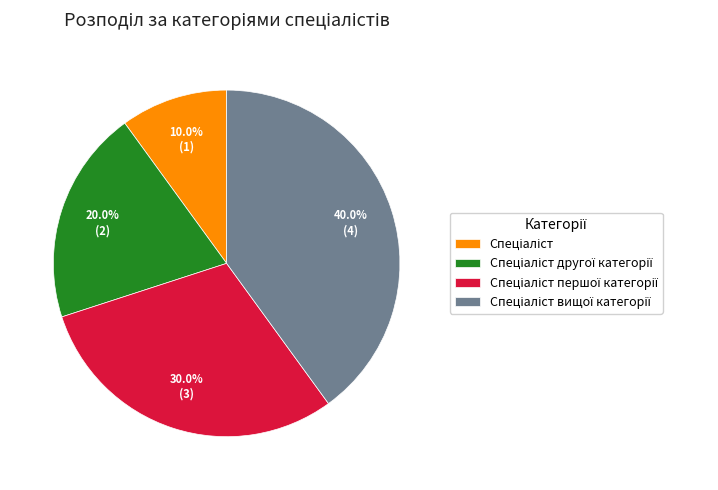

Is there a majority slice in this chart?

No